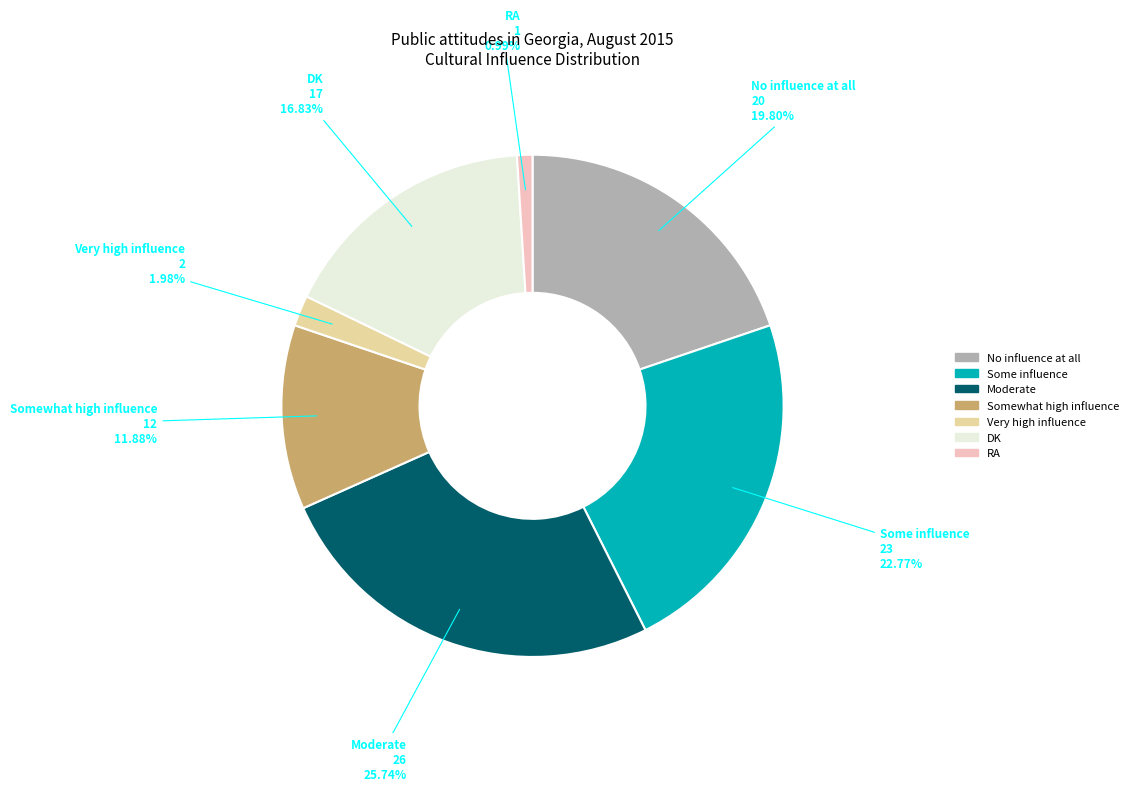

Rank the categories by value from lowest to highest.

RA, Very high influence, Somewhat high influence, DK, No influence at all, Some influence, Moderate